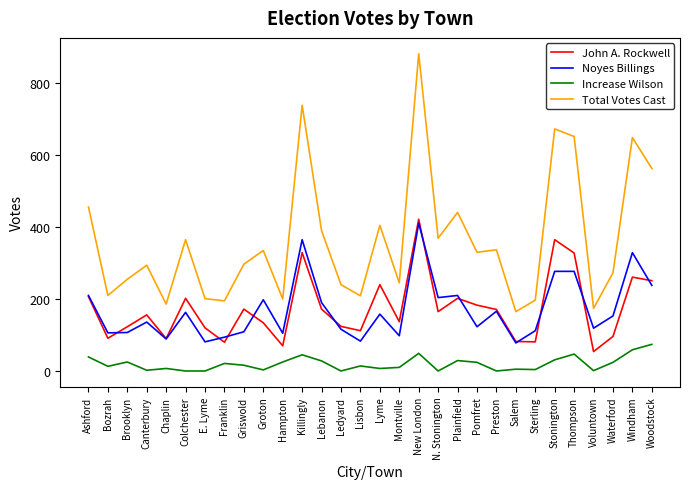

Rank the series at Pomfret from lowest to highest value.

Increase Wilson, Noyes Billings, John A. Rockwell, Total Votes Cast